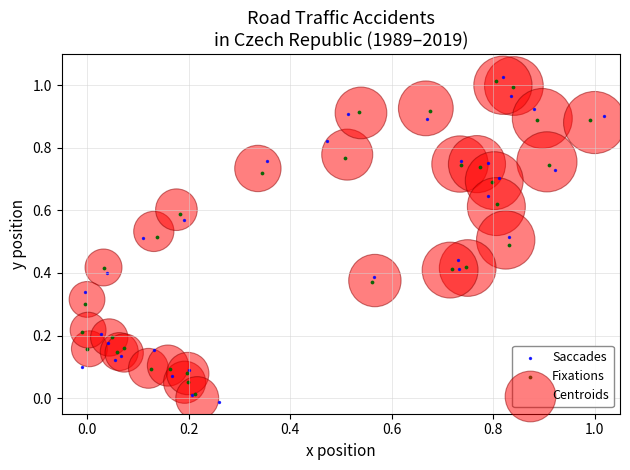

Which series has the widest spread of Y values?

Saccades